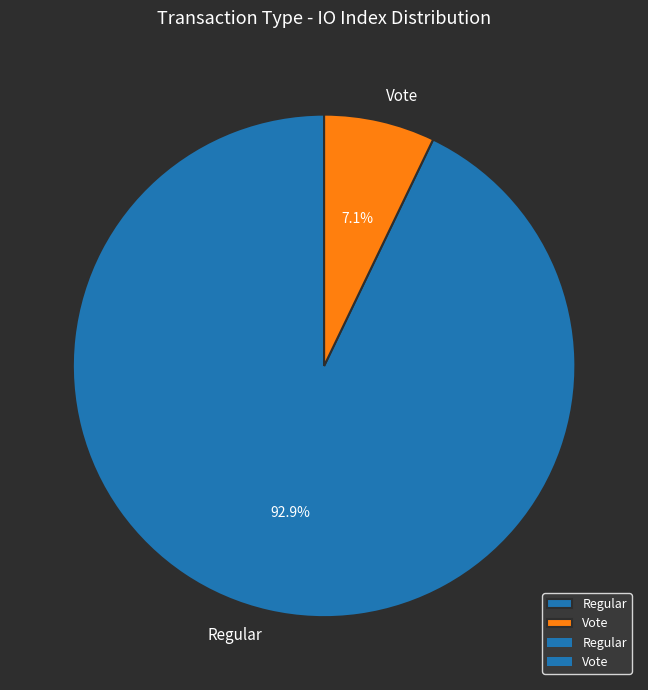

To the nearest percent, what is the average slice percentage?

50%